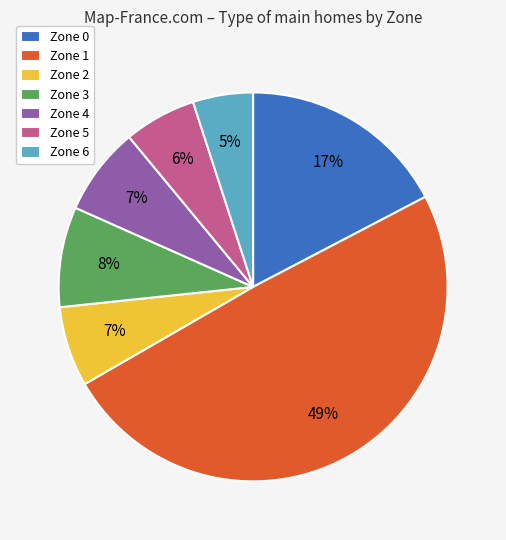

To the nearest percent, what is the difference between the Zone 6 and Zone 4 slice percentages?

2%